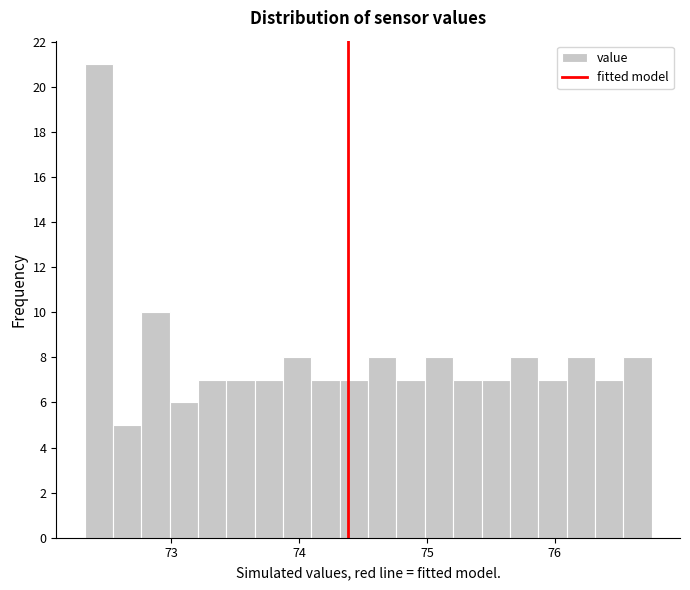

Around what value on the x-axis is the tallest bar? Give the approximate position of its centre, as read against the axis.

72.4